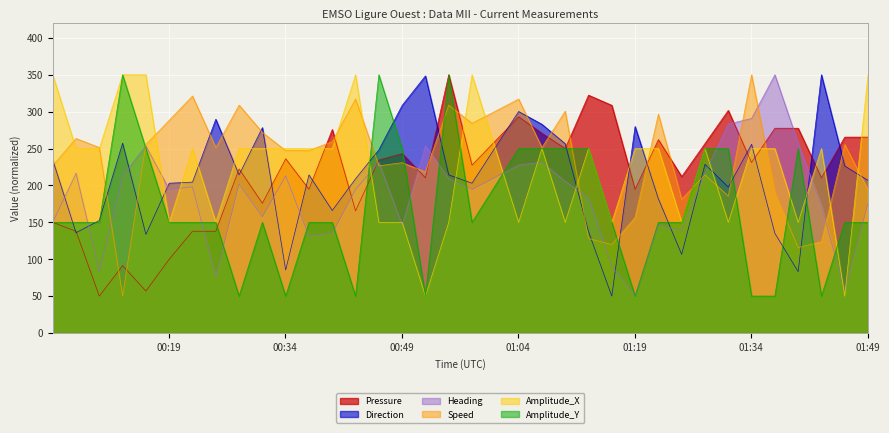

At how many categories does at least one series exceed 250?

32